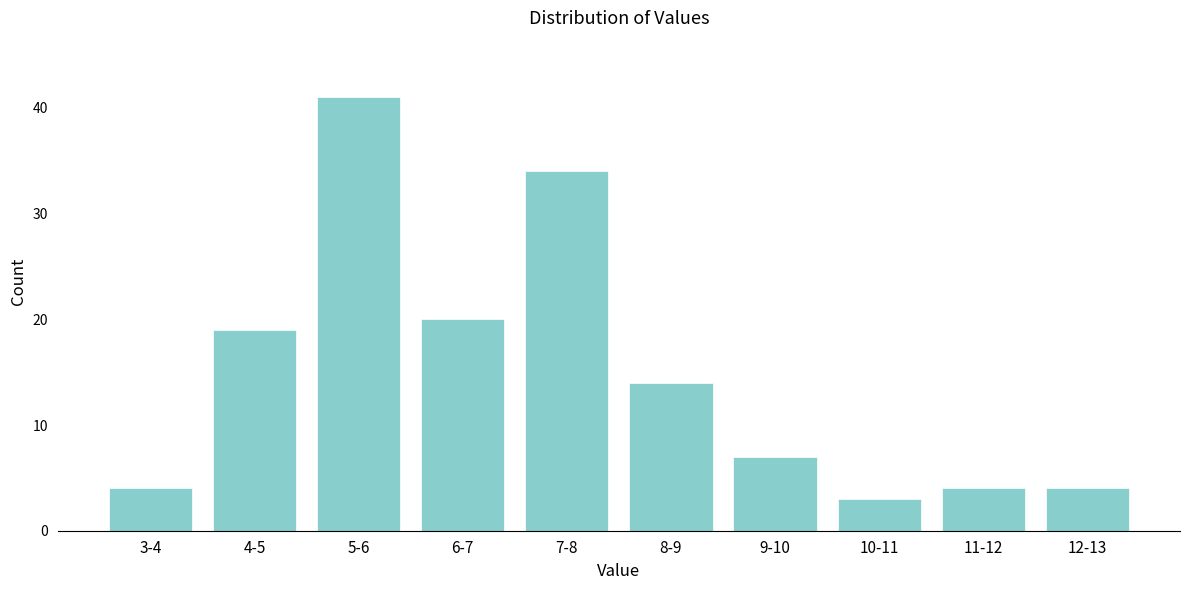

Reading left to right, list all the values displayed in this chart.

3-4=4	4-5=19	5-6=41	6-7=20	7-8=34	8-9=14	9-10=7	10-11=3	11-12=4	12-13=4